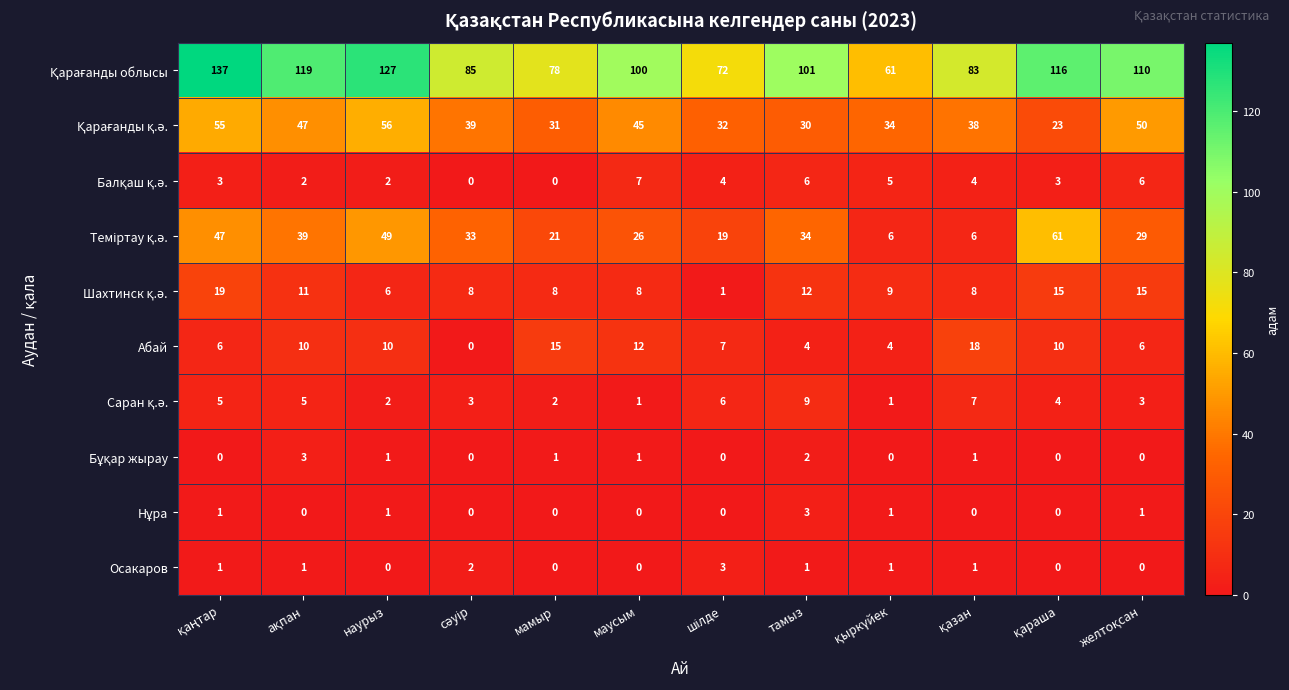

What is the spread (max minus min) of values at тамыз?

100